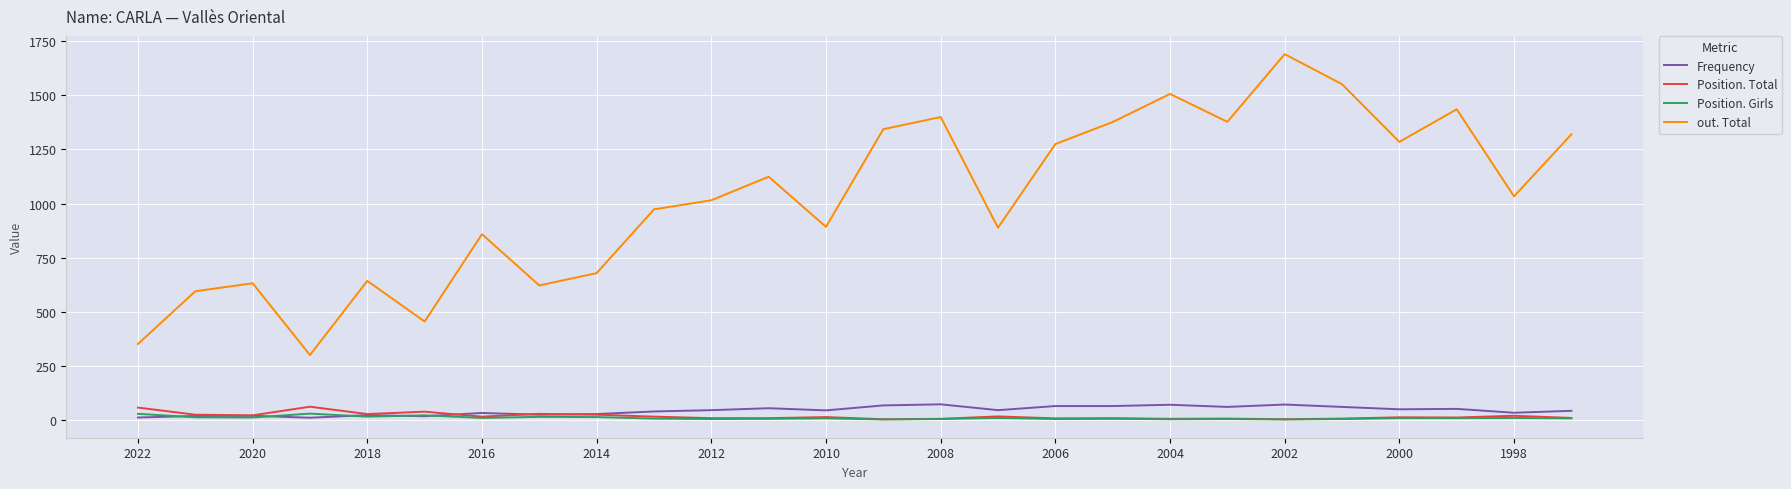

What are all the series names shown in the legend?

Frequency, Position. Total, Position. Girls, out. Total